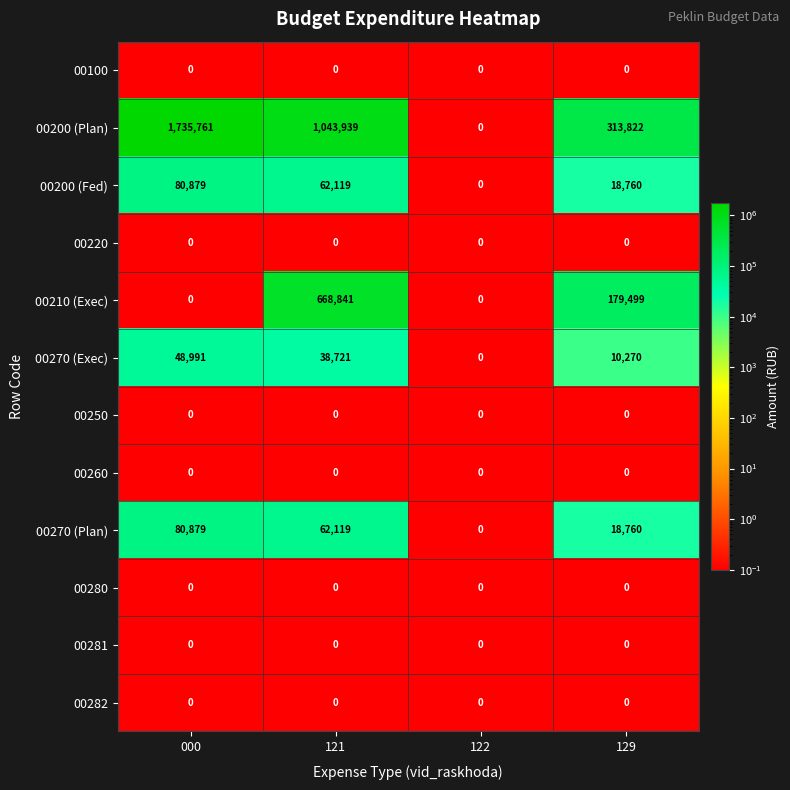

What is the difference between the highest and lowest values at 121?

1043939